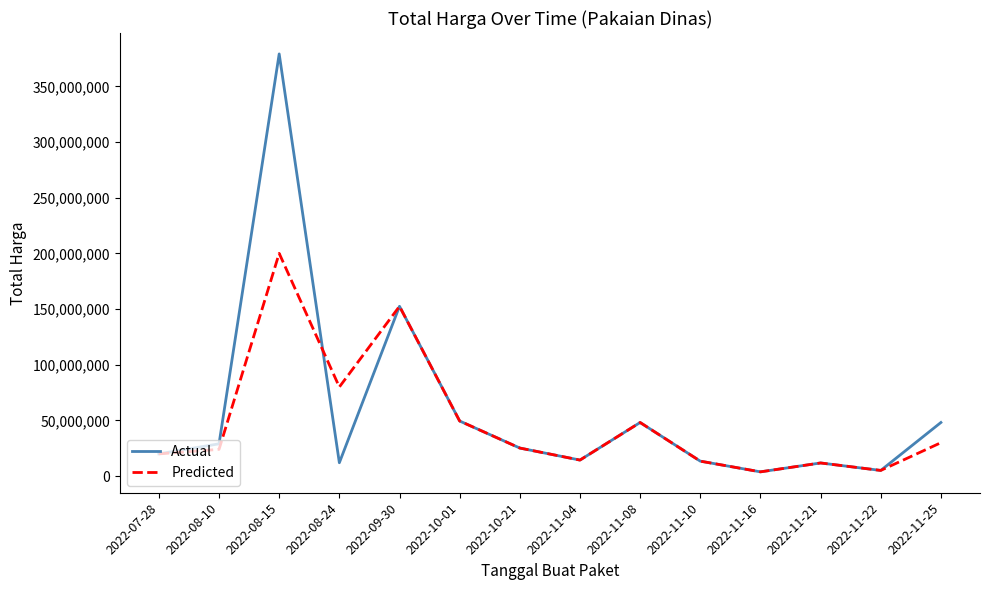

At how many categories does at least one series exceed 188128227?

1